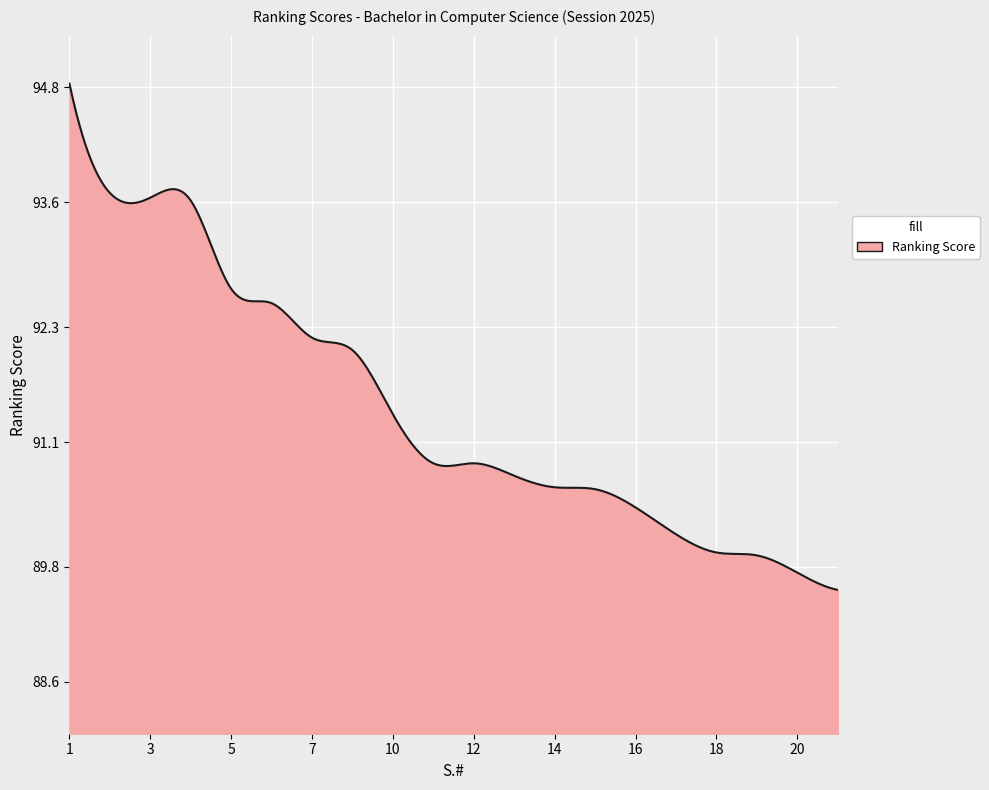

What is the greatest value displayed?

94.8